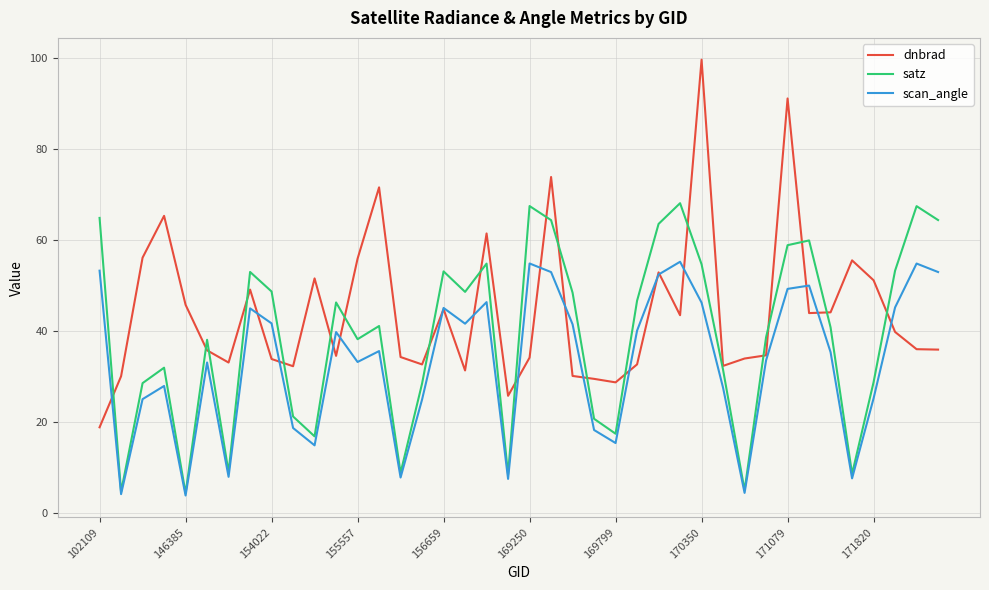

Which series has the largest range (max minus min)?

dnbrad